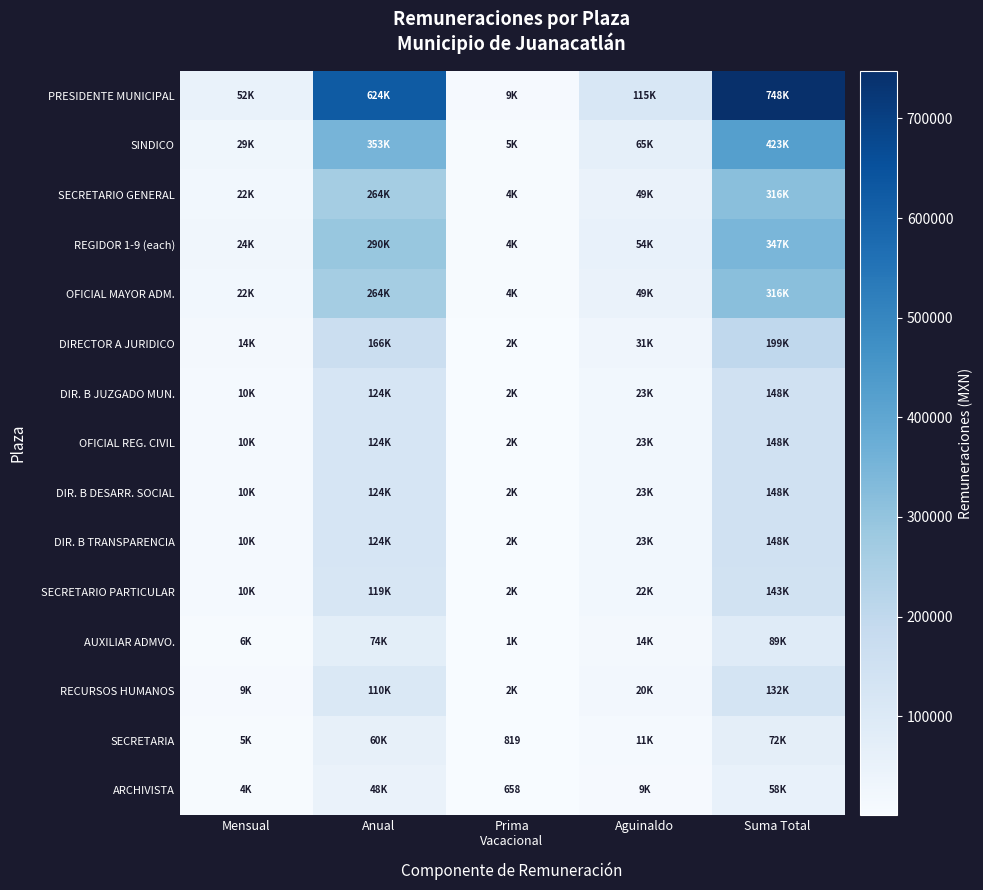

Which category has the lowest value in the SINDICO series?

Prima Vacacional